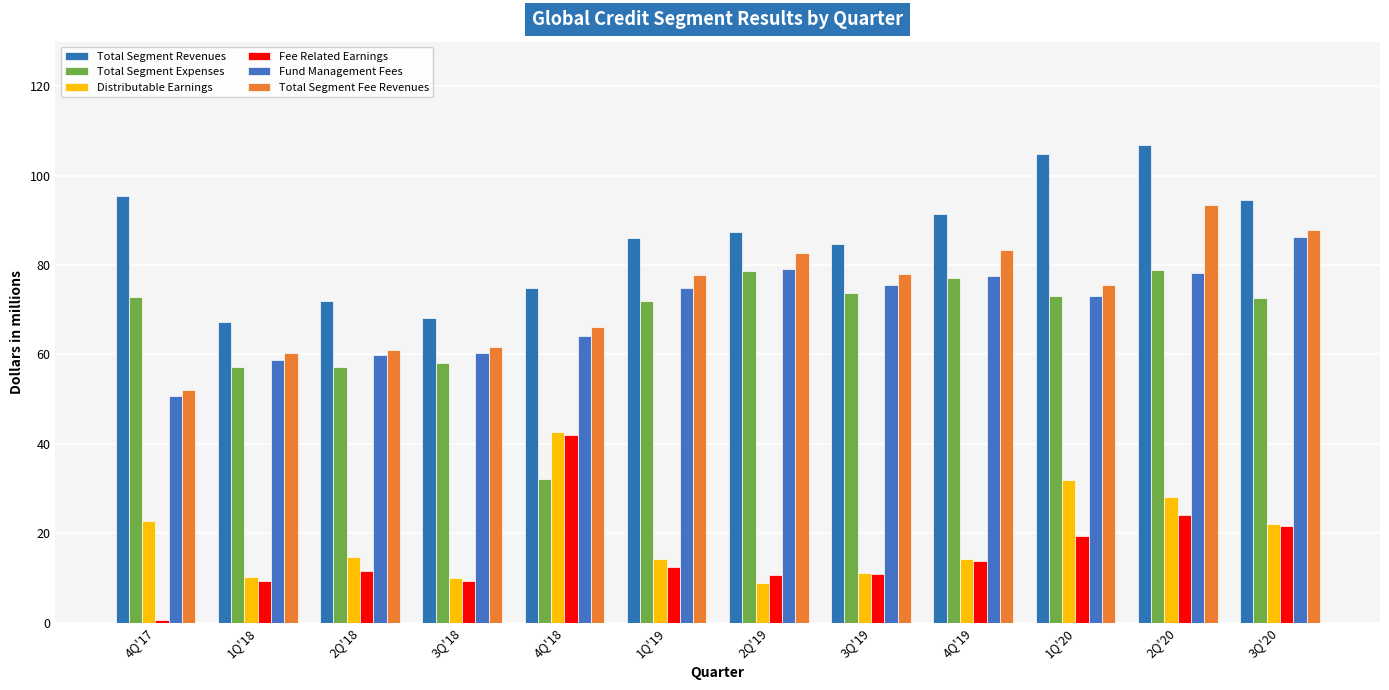

Reading left to right, extract all data points from this chart.

Total Segment Revenues: 4Q'17=95.5	1Q'18=67.3	2Q'18=71.9	3Q'18=68.1	4Q'18=74.8	1Q'19=86.1	2Q'19=87.5	3Q'19=84.8	4Q'19=91.4	1Q'20=104.8	2Q'20=106.9	3Q'20=94.6
Total Segment Expenses: 4Q'17=72.8	1Q'18=57.1	2Q'18=57.3	3Q'18=58.1	4Q'18=32.1	1Q'19=71.9	2Q'19=78.7	3Q'19=73.7	4Q'19=77.1	1Q'20=73.0	2Q'20=78.8	3Q'20=72.6
Distributable Earnings: 4Q'17=22.7	1Q'18=10.2	2Q'18=14.6	3Q'18=10.0	4Q'18=42.7	1Q'19=14.2	2Q'19=8.8	3Q'19=11.1	4Q'19=14.3	1Q'20=31.8	2Q'20=28.1	3Q'20=22.0
Fee Related Earnings: 4Q'17=0.6	1Q'18=9.2	2Q'18=11.5	3Q'18=9.3	4Q'18=41.9	1Q'19=12.5	2Q'19=10.6	3Q'19=10.9	4Q'19=13.8	1Q'20=19.3	2Q'20=24.1	3Q'20=21.5
Fund Management Fees: 4Q'17=50.7	1Q'18=58.7	2Q'18=59.8	3Q'18=60.4	4Q'18=64.1	1Q'19=74.8	2Q'19=79.2	3Q'19=75.6	4Q'19=77.6	1Q'20=73.0	2Q'20=78.3	3Q'20=86.2
Total Segment Fee Revenues: 4Q'17=52.1	1Q'18=60.4	2Q'18=60.9	3Q'18=61.6	4Q'18=66.2	1Q'19=77.7	2Q'19=82.6	3Q'19=78.1	4Q'19=83.4	1Q'20=75.6	2Q'20=93.5	3Q'20=87.8